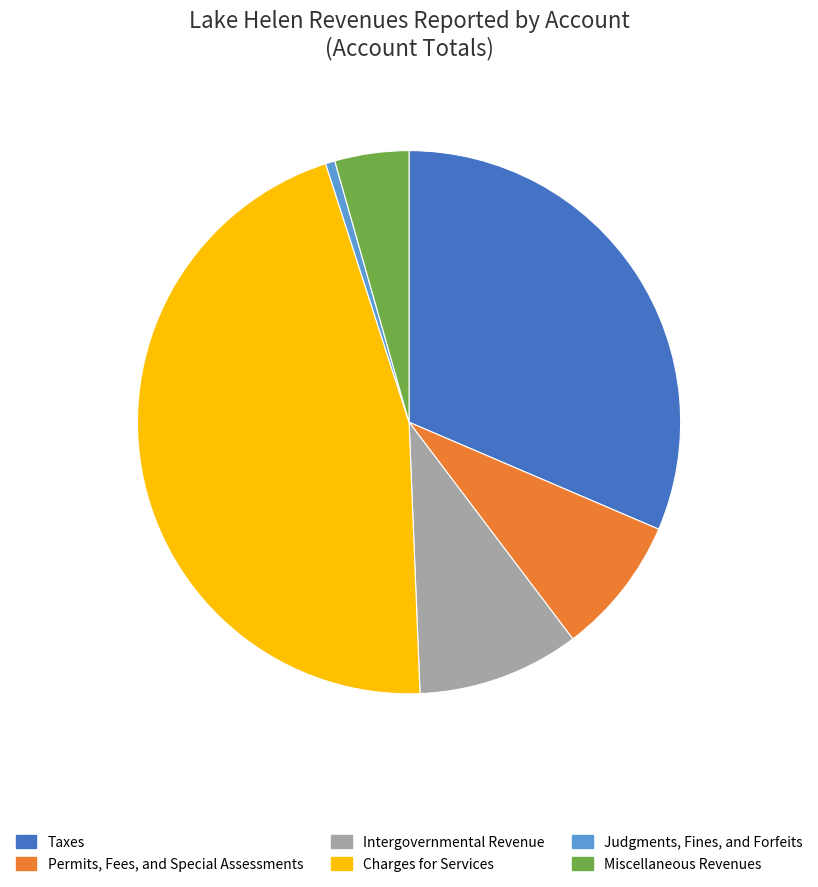

Combined, do Intergovernmental Revenue and Miscellaneous Revenues account for over 50%?

No